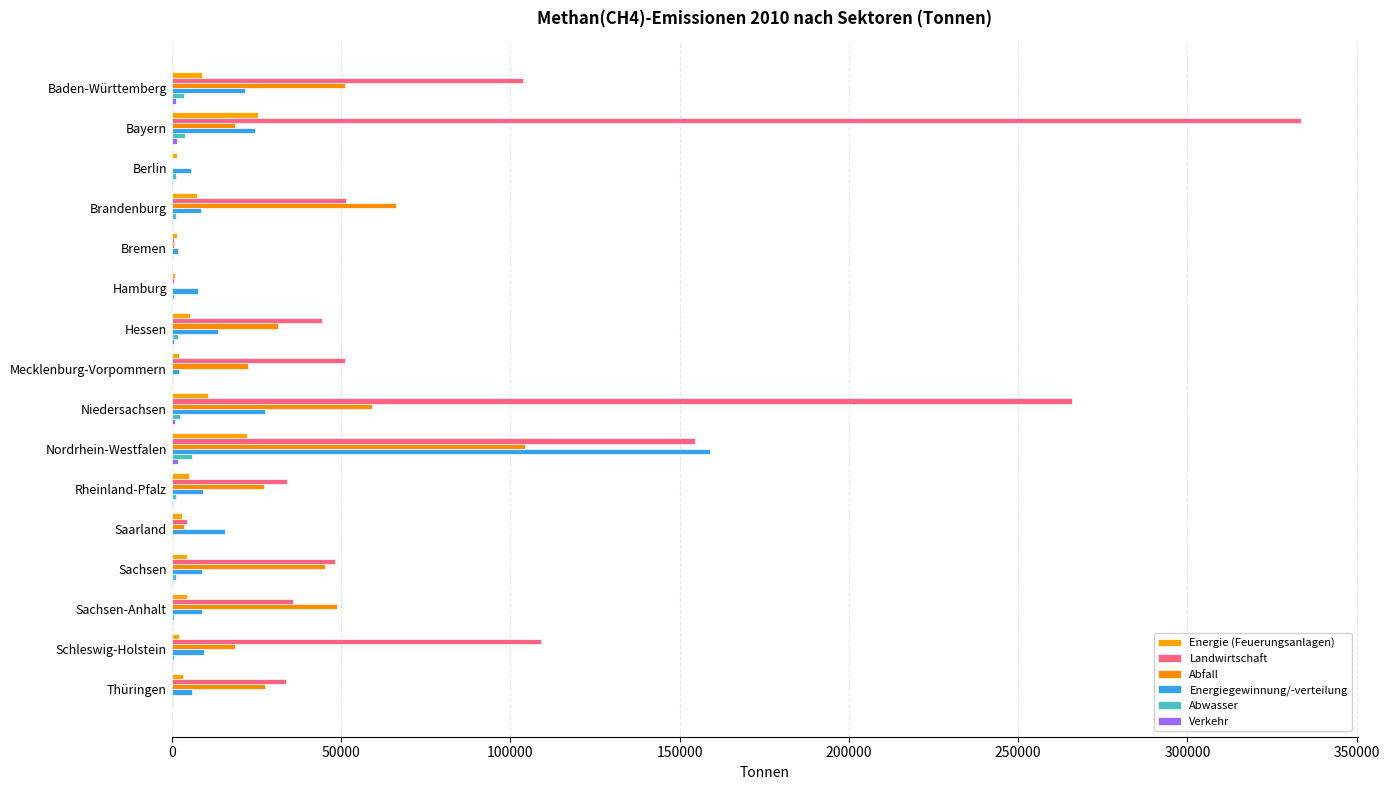

Rank the series by their maximum value, from highest to lowest.

Landwirtschaft, Energiegewinnung/-verteilung, Abfall, Energie (Feuerungsanlagen), Abwasser, Verkehr